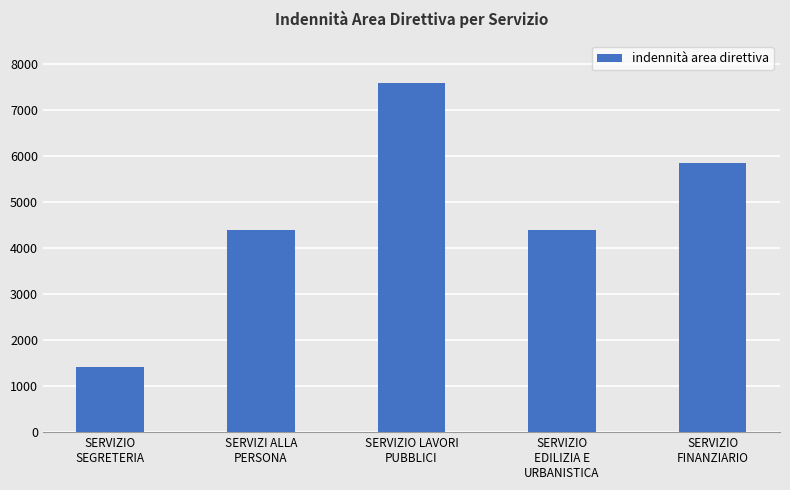

The value at SERVIZIO
SEGRETERIA is 1427.0. True or false?

True